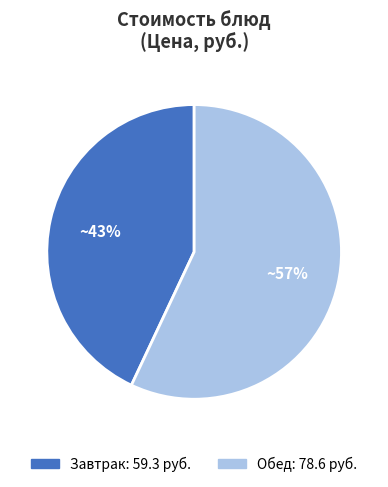

Is there any slice that represents more than half of the pie?

Yes